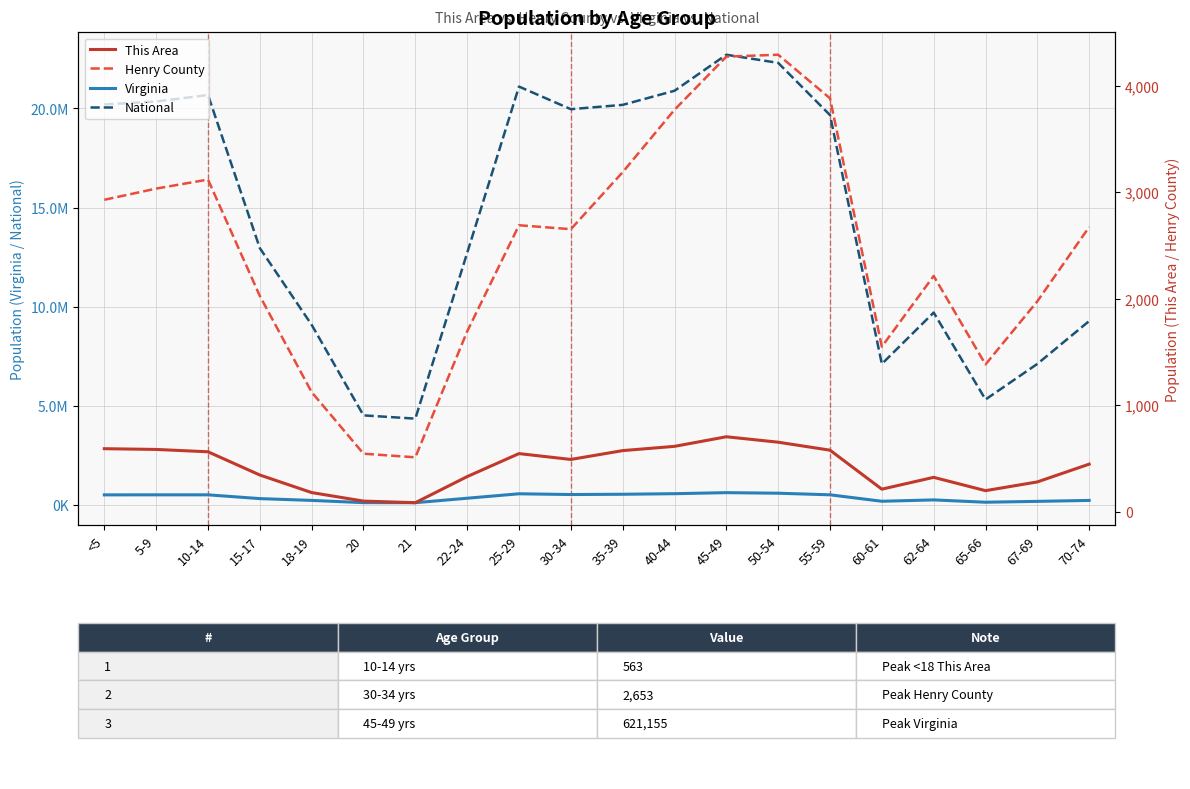

What is the difference between the Henry County values at 50-54 and 20?

3746